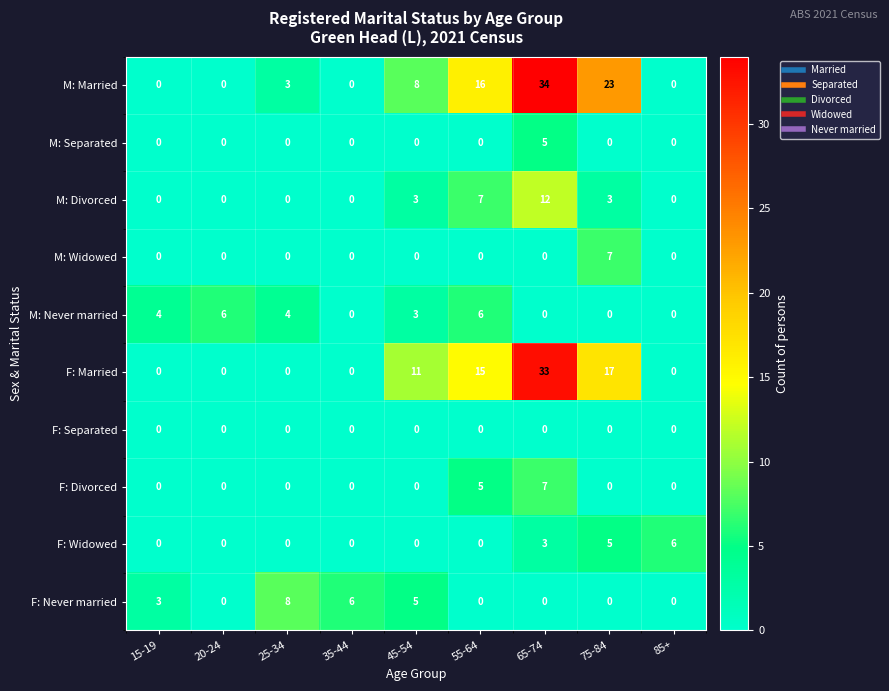

At how many categories does at least one series exceed 7?

5